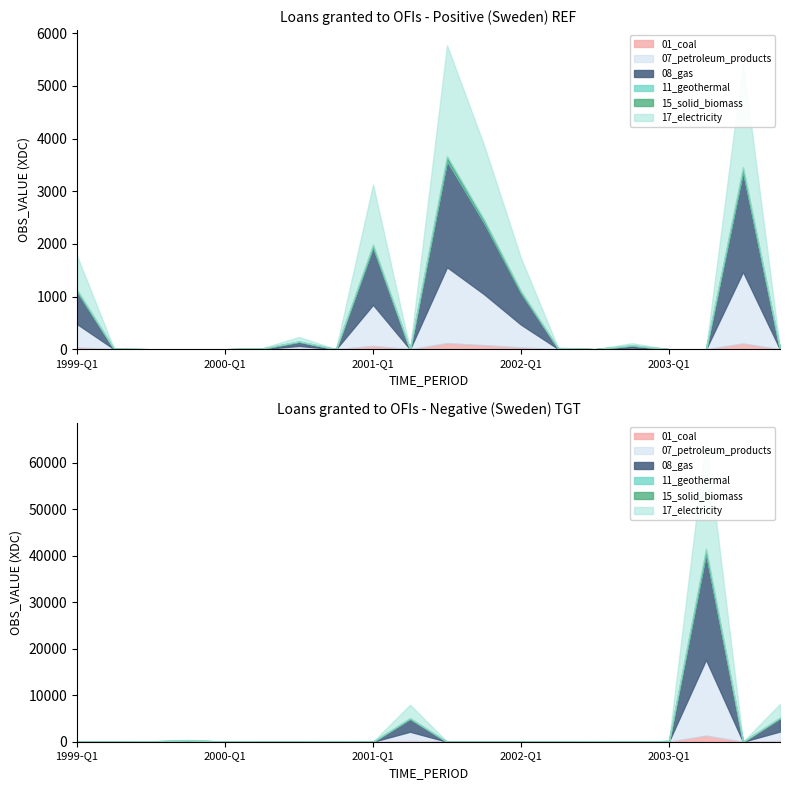

What is the difference between the Loans_OFIs_negative values at 1999-Q1 and 2003-Q1?

230